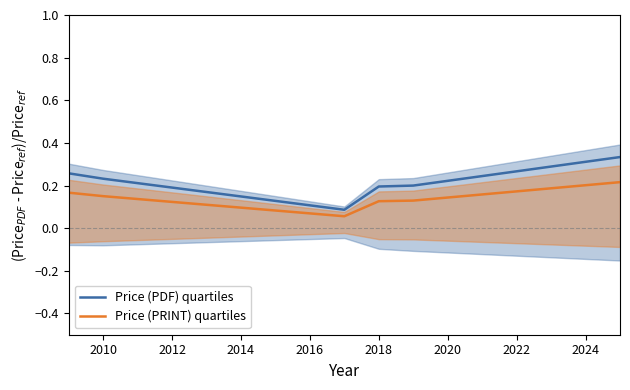

Reading left to right, transcribe all the data shown in this chart.

Price (PDF) quartiles: 0.3	0.2	0.1	0.2	0.2	0.3
Price (PRINT) quartiles: 0.2	0.2	0.1	0.1	0.1	0.2